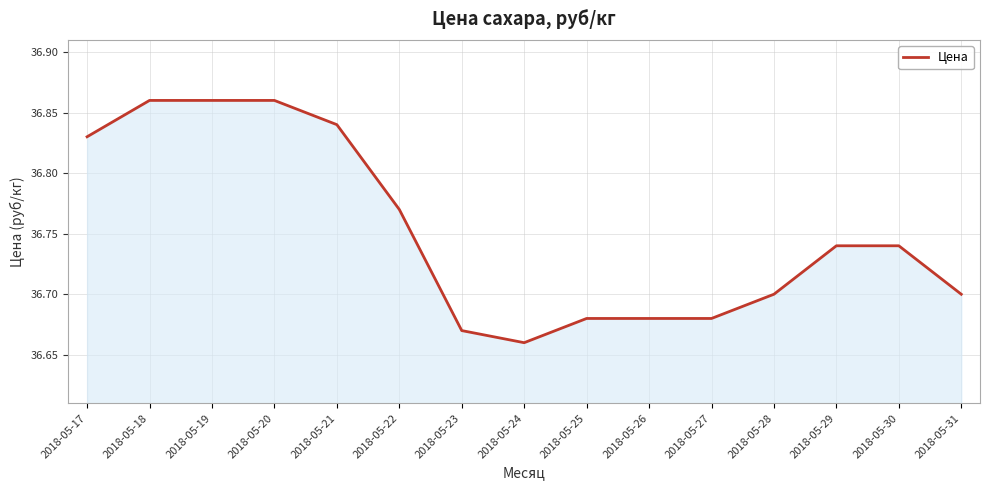

Is it true that the value at 2018-05-18 is 13.1?

False